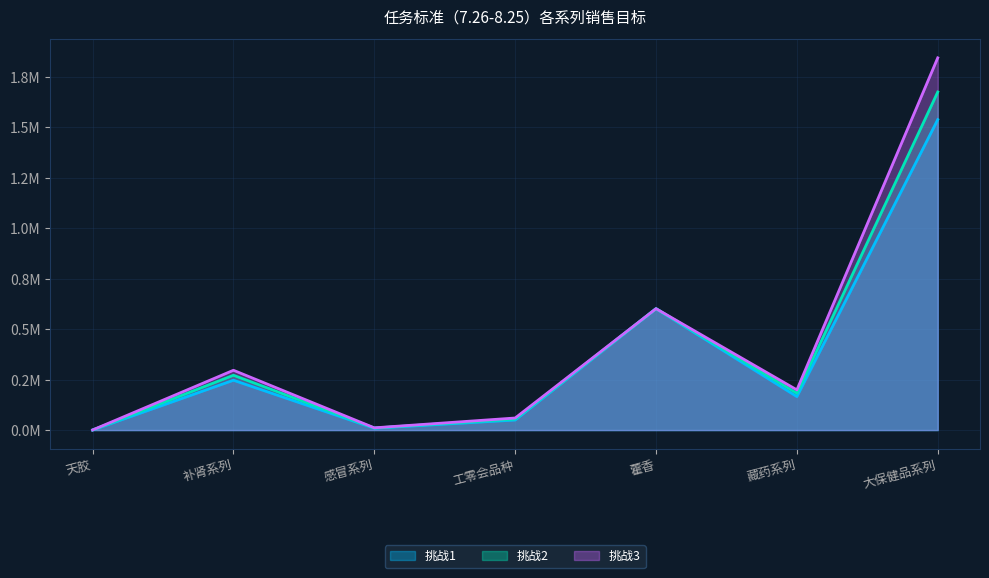

The value of 挑战1 at 感冒系列 is 9224.0. True or false?

True